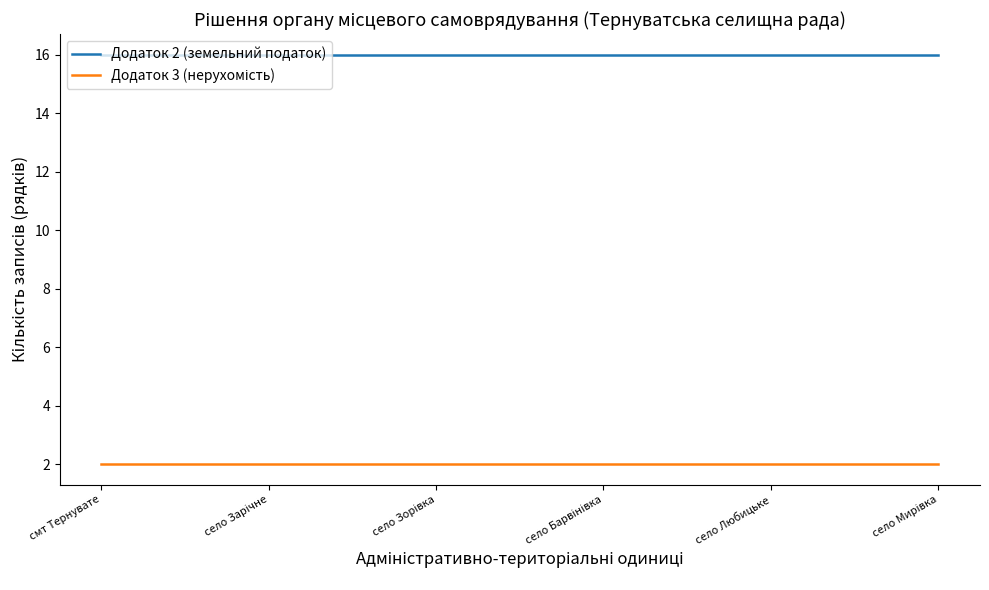

Which series has the largest total across all categories?

Додаток 2 (земельний податок)